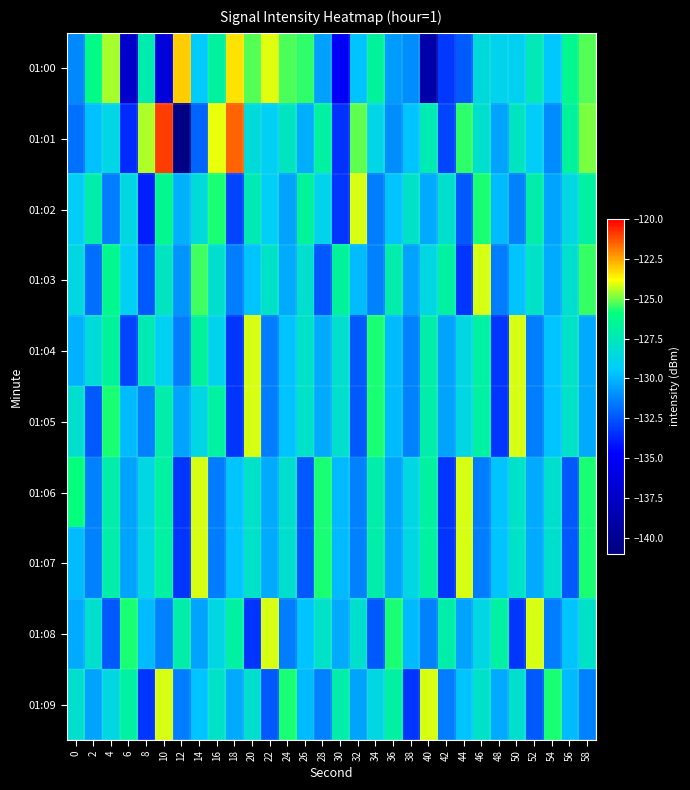

What is the difference between the highest and lowest values at 10?

15.6